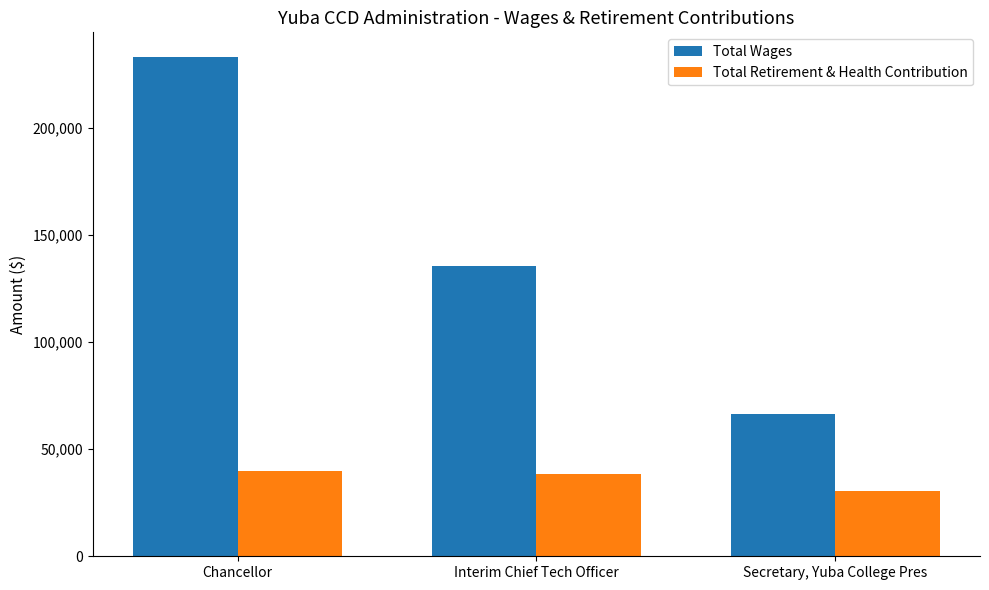

What is the label of the 3rd bar from the left?

Secretary, Yuba College Pres